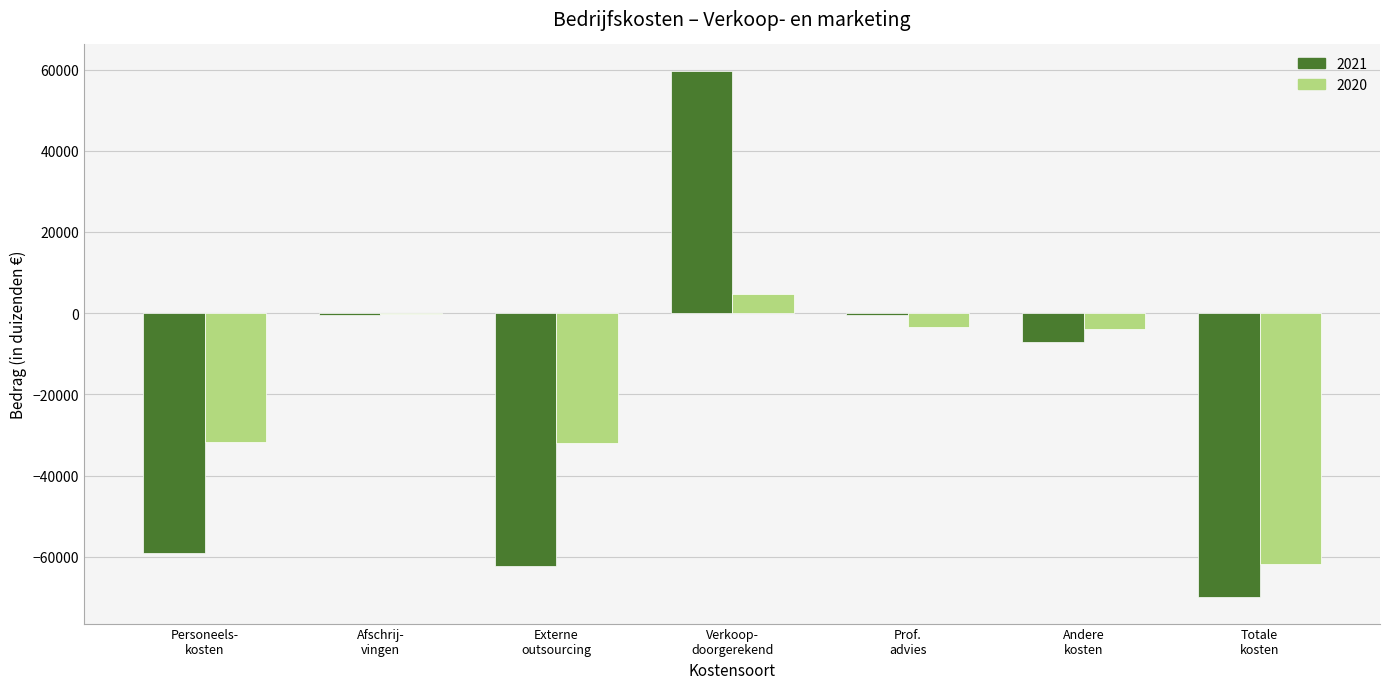

Where is 2021 nearest to the value -5128?

Andere
kosten